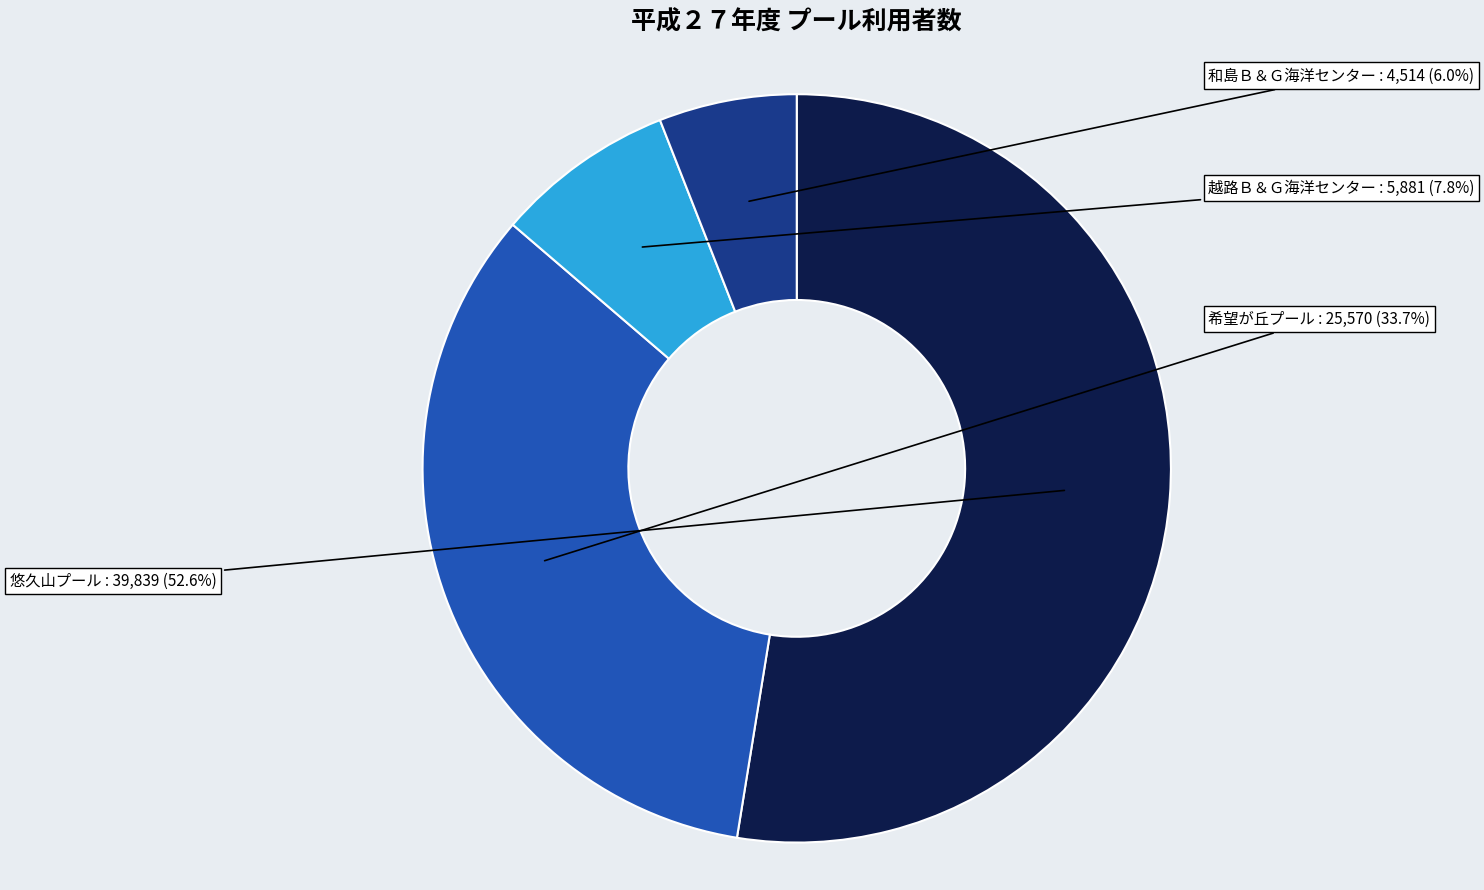

Rank the categories by value from highest to lowest.

悠久山プール, 希望が丘プール, 越路Ｂ＆Ｇ海洋センター, 和島Ｂ＆Ｇ海洋センター